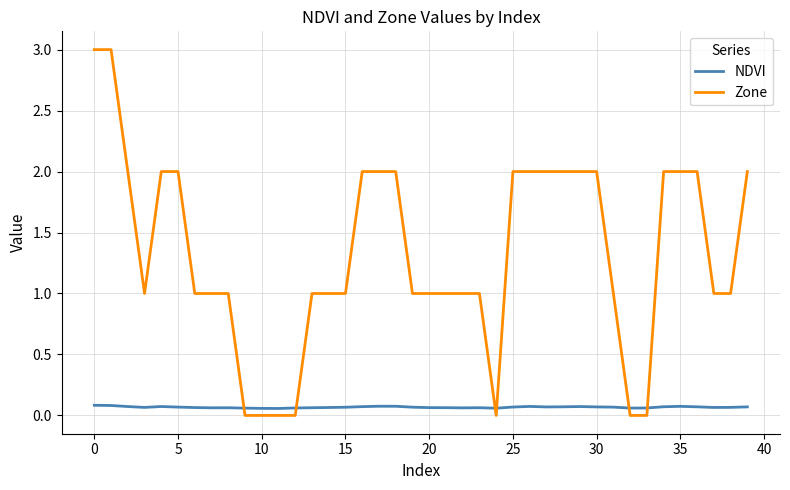

In NDVI, how many points are higher than both neighbors (excluding endpoints)?

7